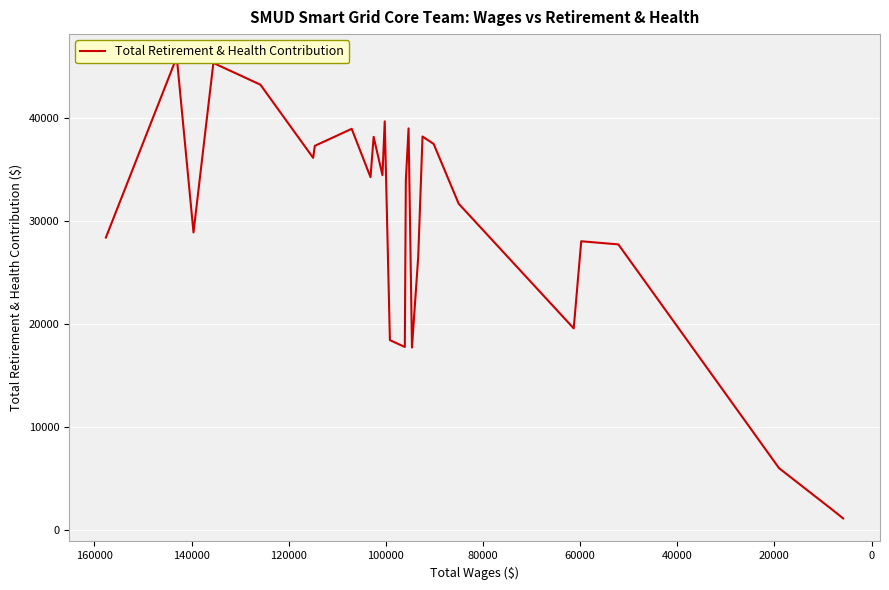

How many lines are shown in the chart?

1